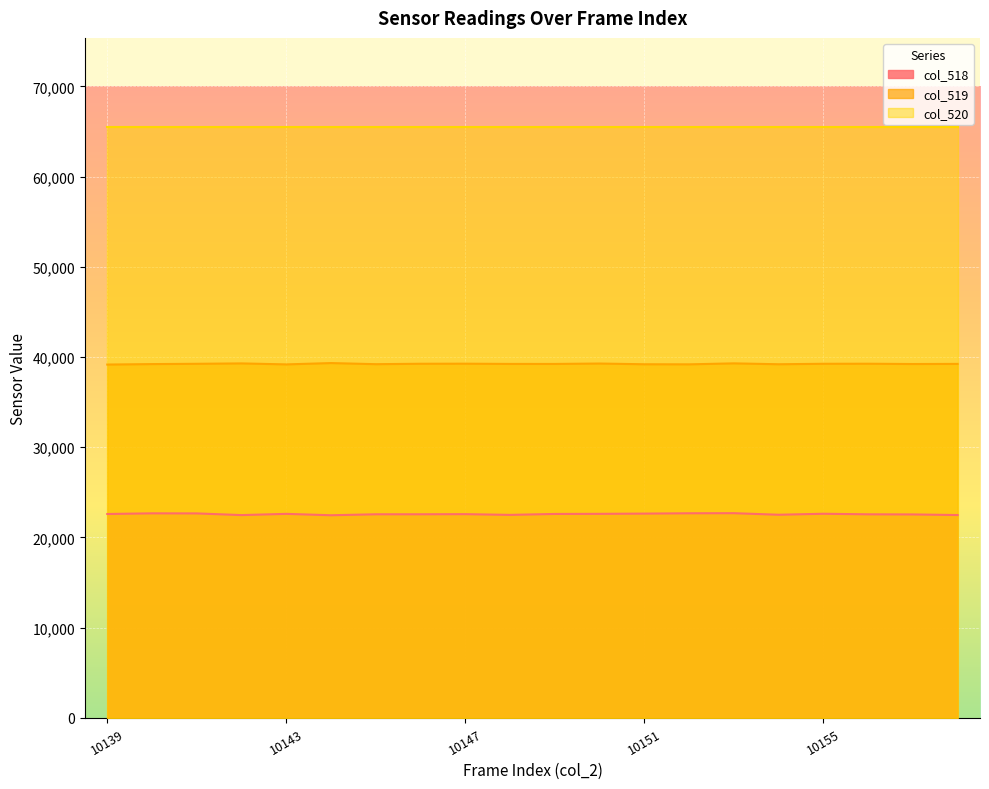

What is the greatest value displayed?

65535